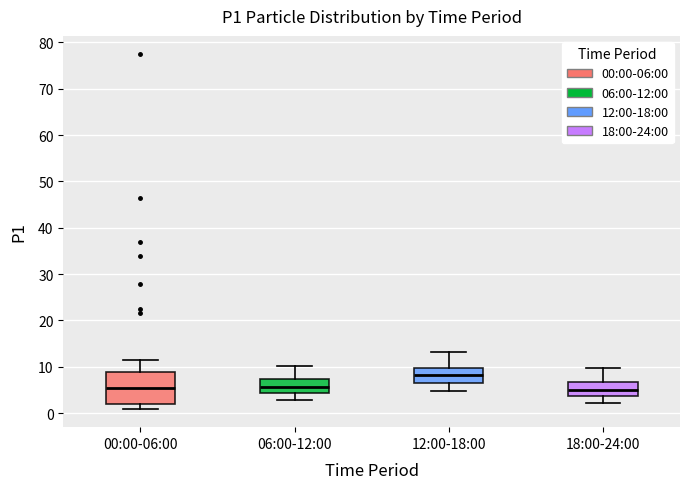

Reading left to right, transcribe this box plot: for each box, give where its median line is, the range the box spans, and where its two whiskers end, as read against the y-axis. The values are not printed on the chart, so give them approximately, as read against the axis.

00:00-06:00: median 5, box 2 to 9, whiskers 1 to 12
06:00-12:00: median 6, box 4 to 7, whiskers 3 to 10
12:00-18:00: median 8, box 6 to 10, whiskers 5 to 13
18:00-24:00: median 5, box 4 to 7, whiskers 2 to 10